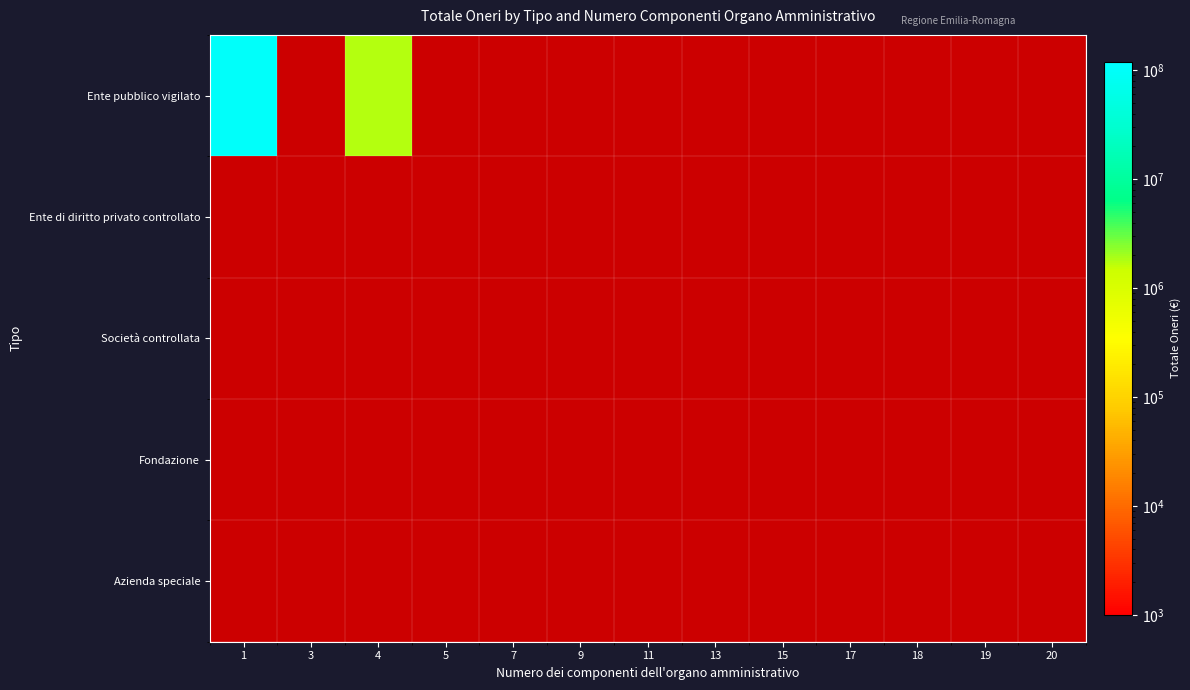

List the labels in order of Società controllata value, largest first.

1, 3, 4, 5, 7, 9, 11, 13, 15, 17, 18, 19, 20